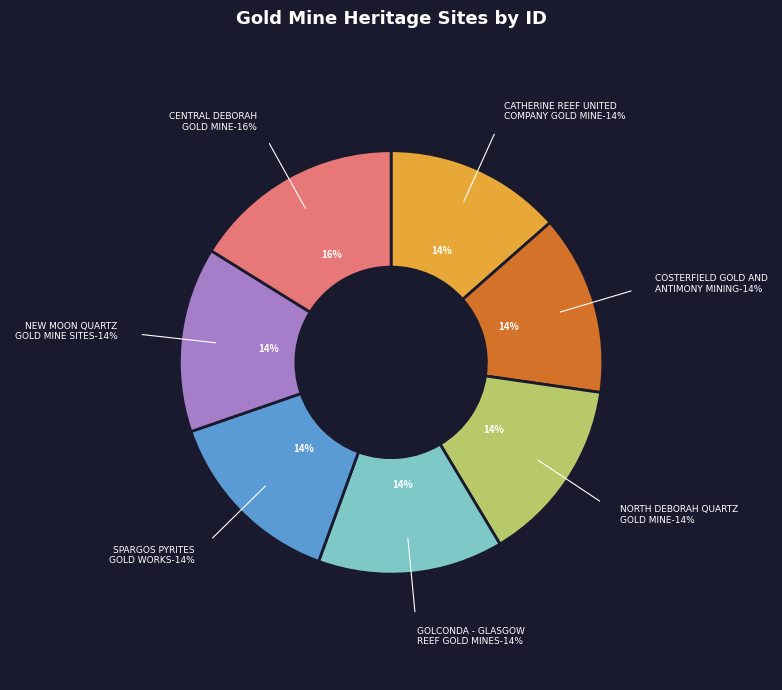

What is the change in value from NORTH DEBORAH QUARTZ
GOLD MINE to SPARGOS PYRITES
GOLD WORKS?

+3